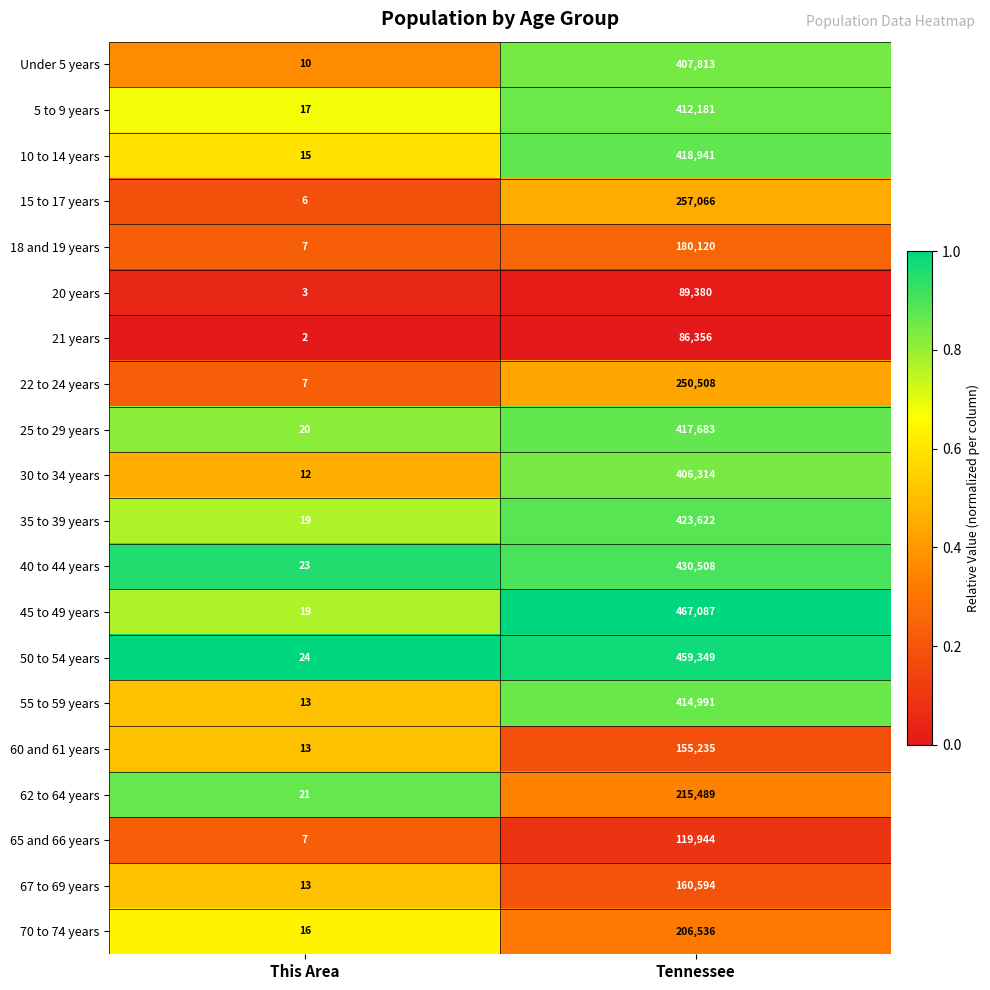

True or false: 70 to 74 years has a value of 24 at This Area.

False